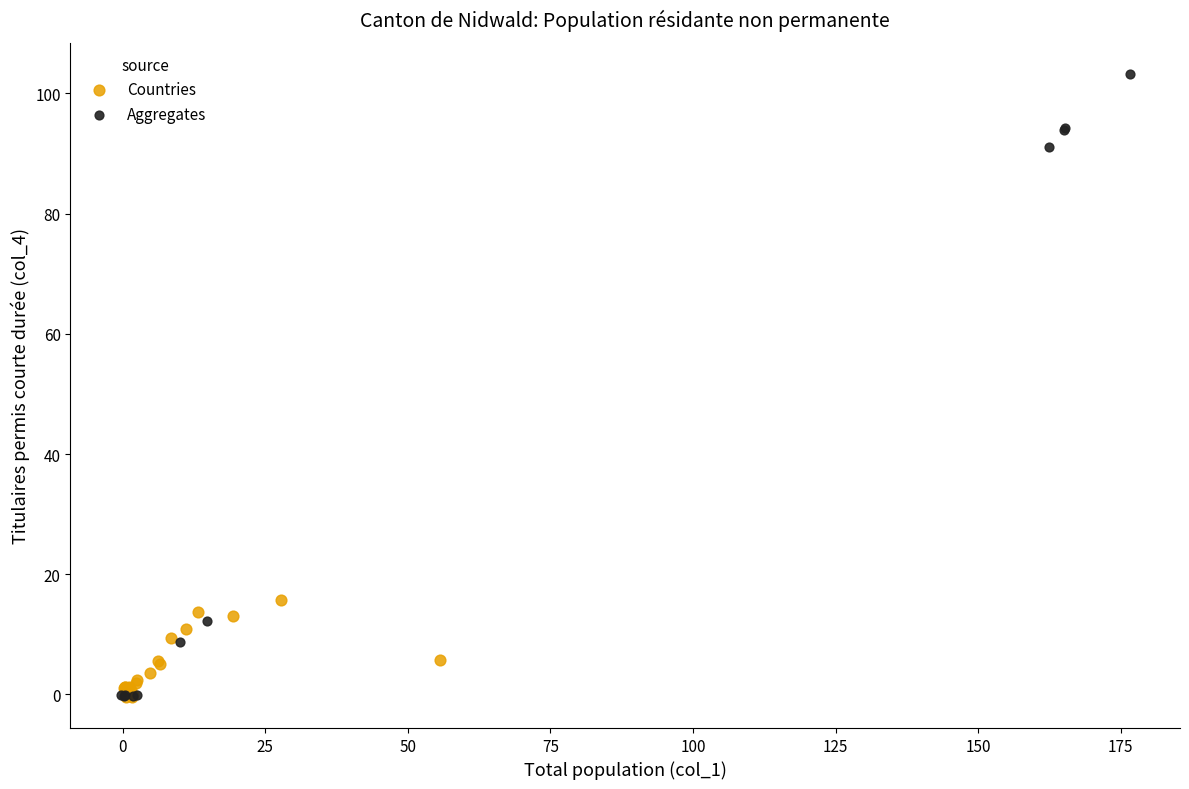

Which series contains the highest Y value?

Aggregates